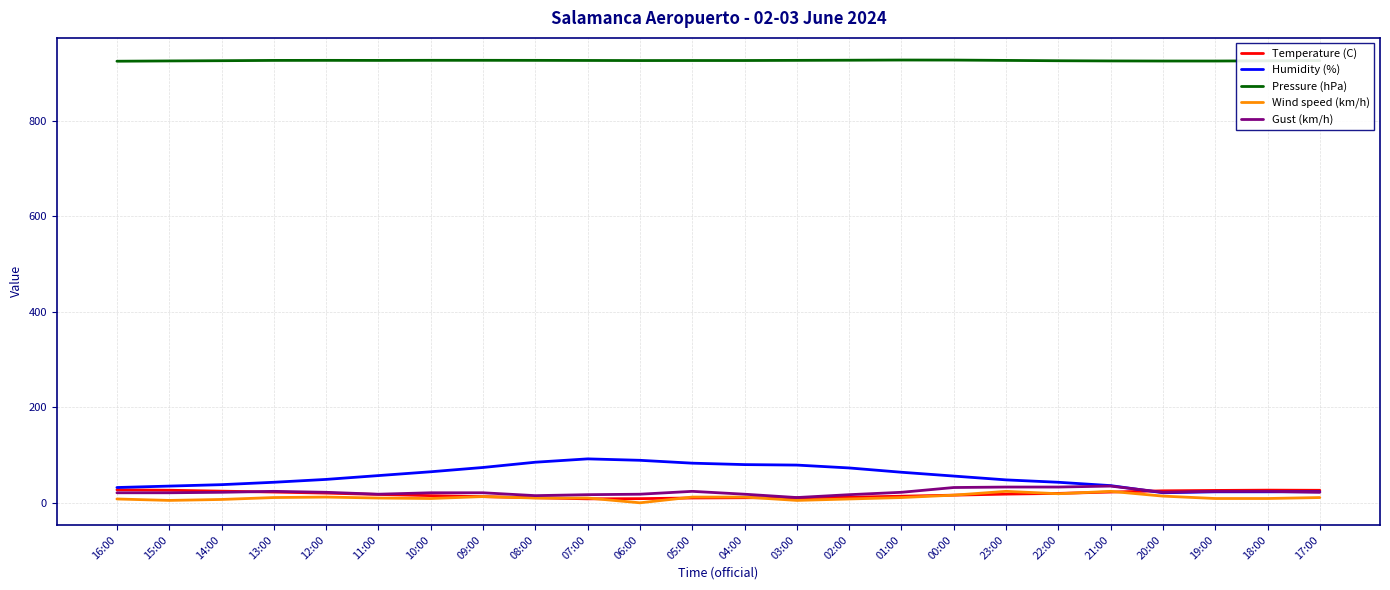

Count the number of categories in the chart.

24